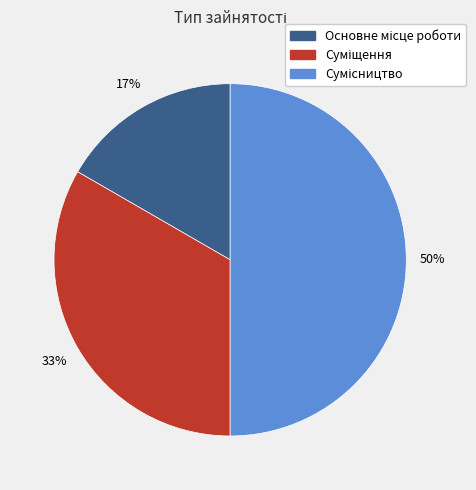

To the nearest percent, what is the difference between the largest and smallest slice percentages?

33%